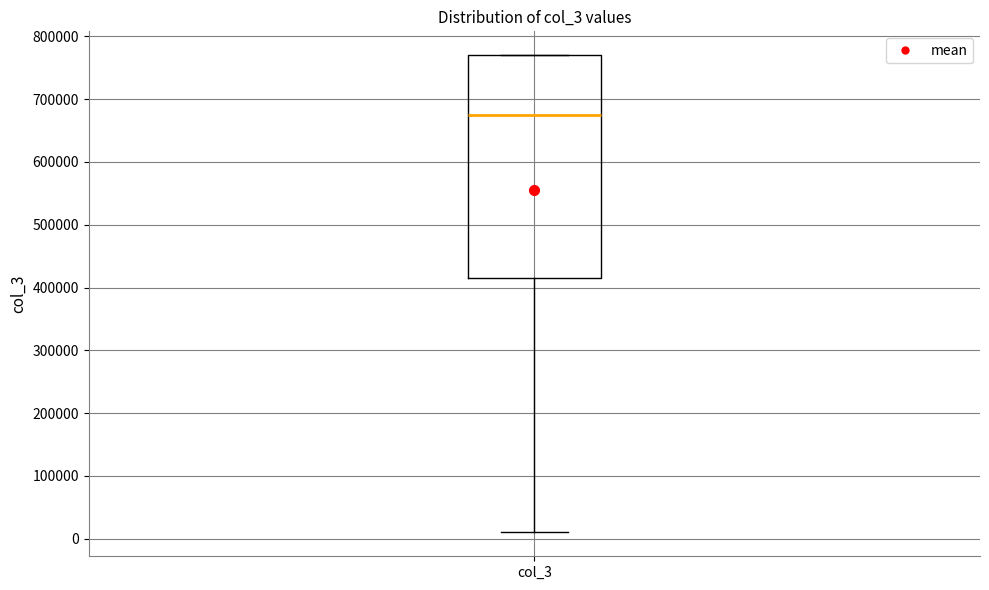

Transcribe this box plot: give where the median line is, the range the box spans, and where the two whiskers end, as read against the y-axis. The values are not printed on the chart, so give them approximately, as read against the axis.

median 680000, box 420000 to 770000, whiskers 10000 to 770000